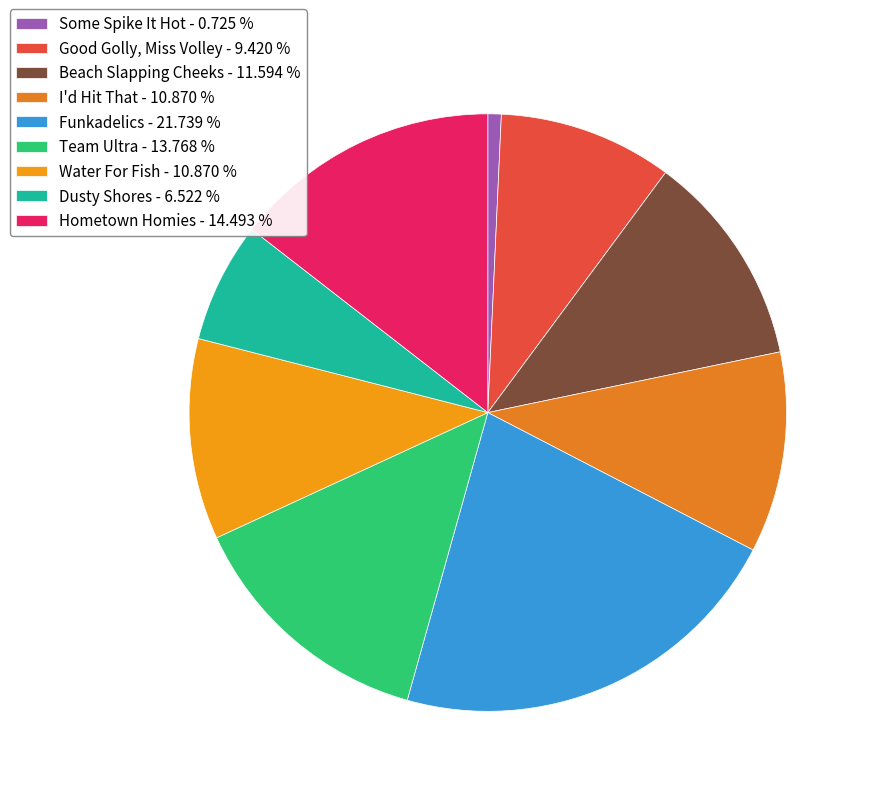

Does Water For Fish represent more than half of the total?

No